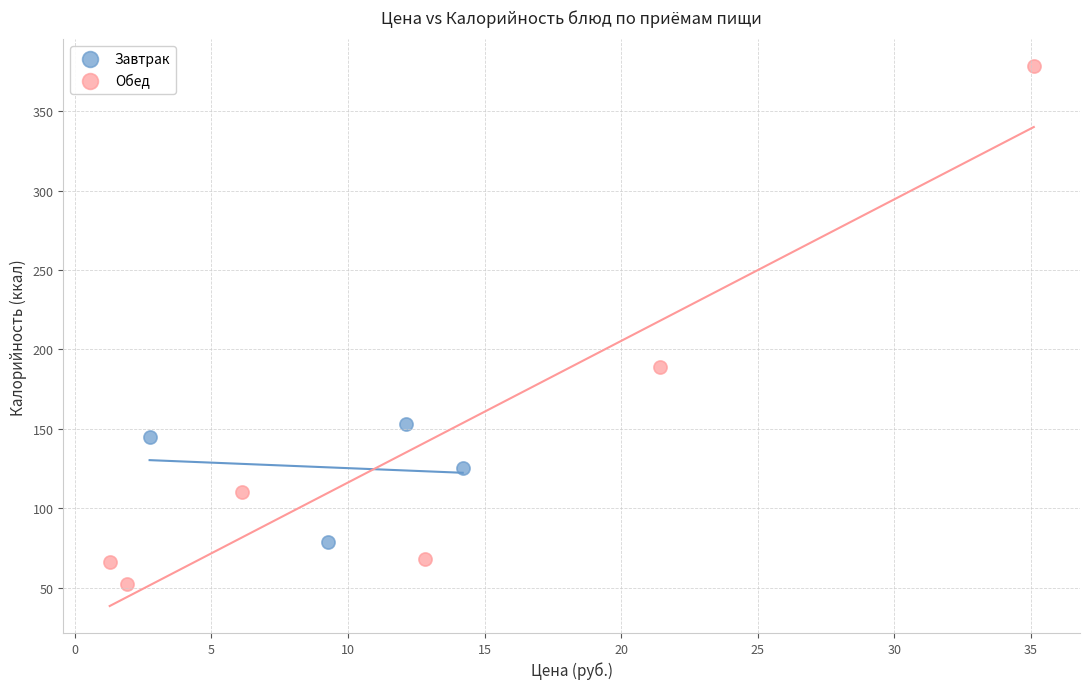

Which series reaches the maximum Y coordinate?

Обед